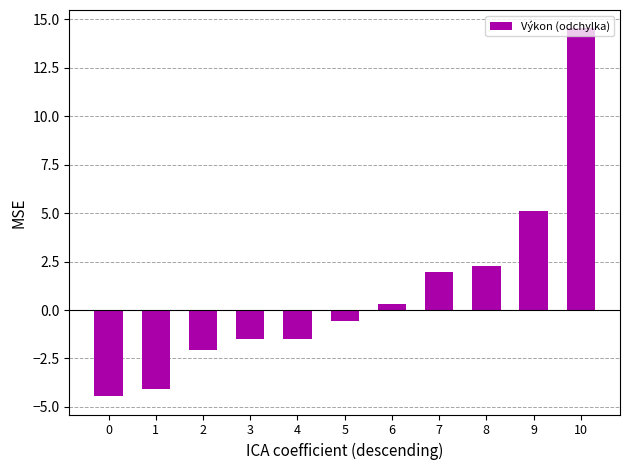

What is the value of the 8th bar from the left?

2.0